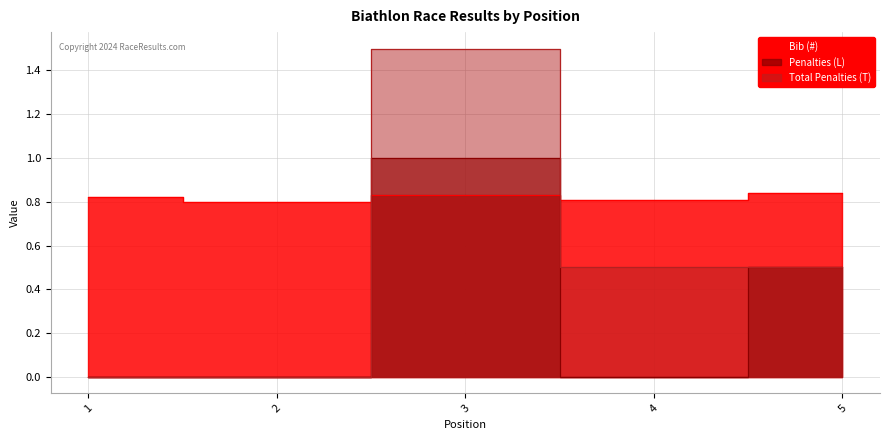

The Bib (#) series shows 0.3 at 1. True or false?

False